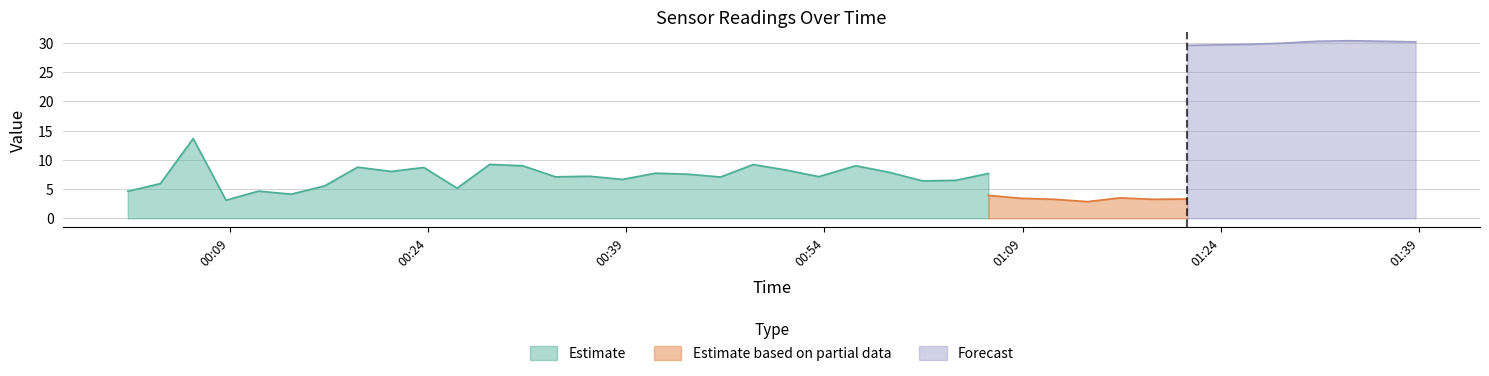

What is the lowest value of the Estimate series?

3.1